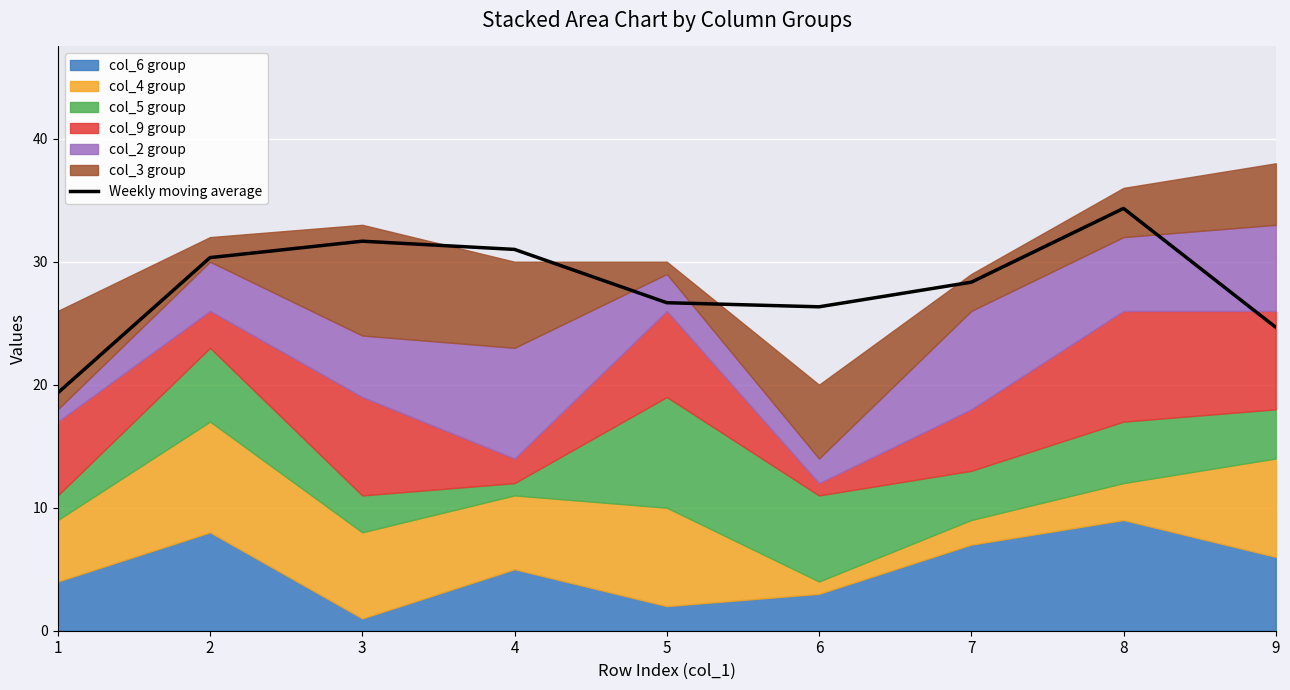

What is the smallest value displayed?

19.3